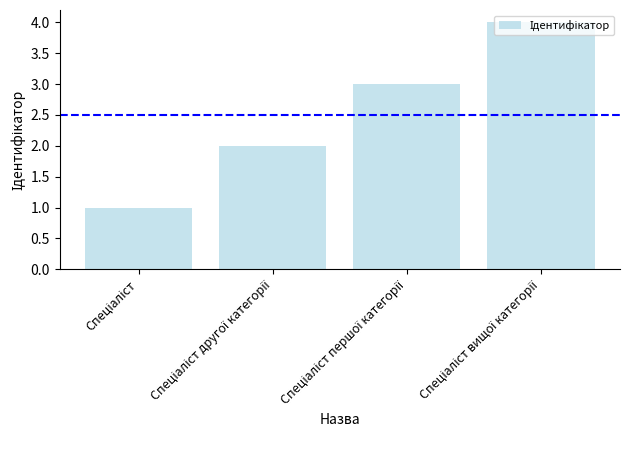

What is the maximum value shown in the chart?

4